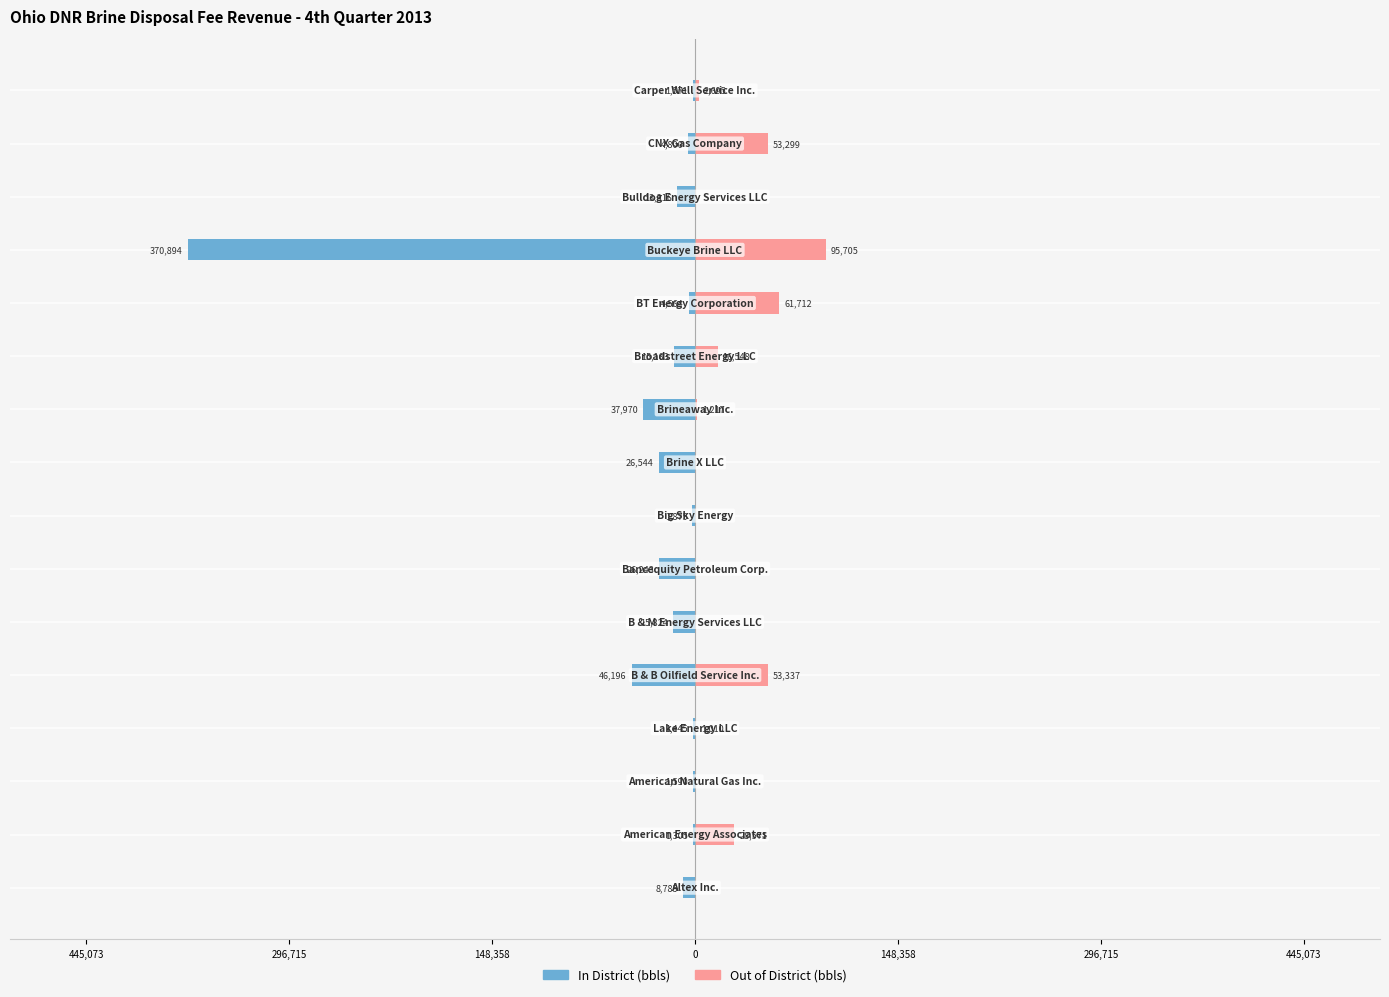

At how many categories does at least one series exceed -125178?

16